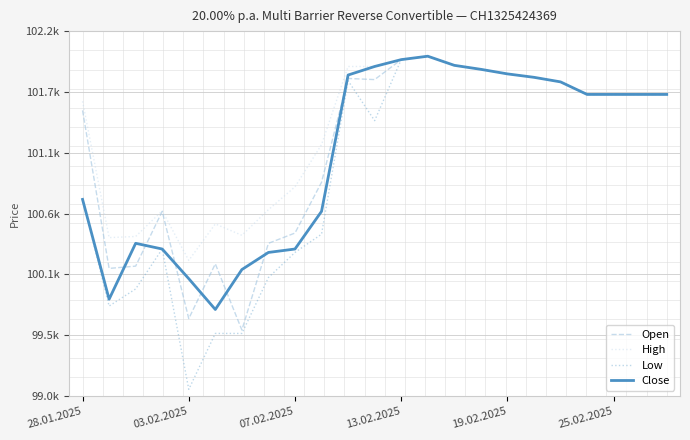

What are all the series names shown in the legend?

Open, High, Low, Close